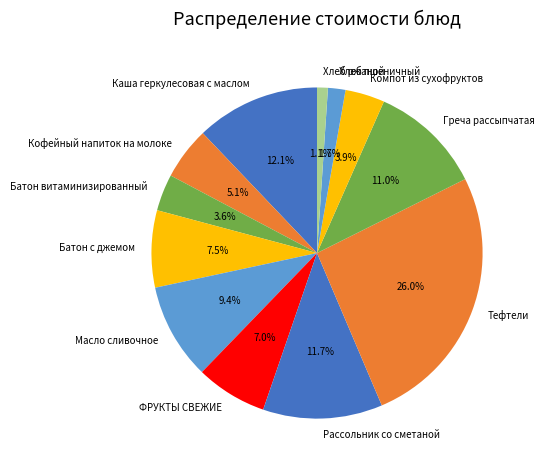

Which slice is the smallest?

Хлеб ржаной